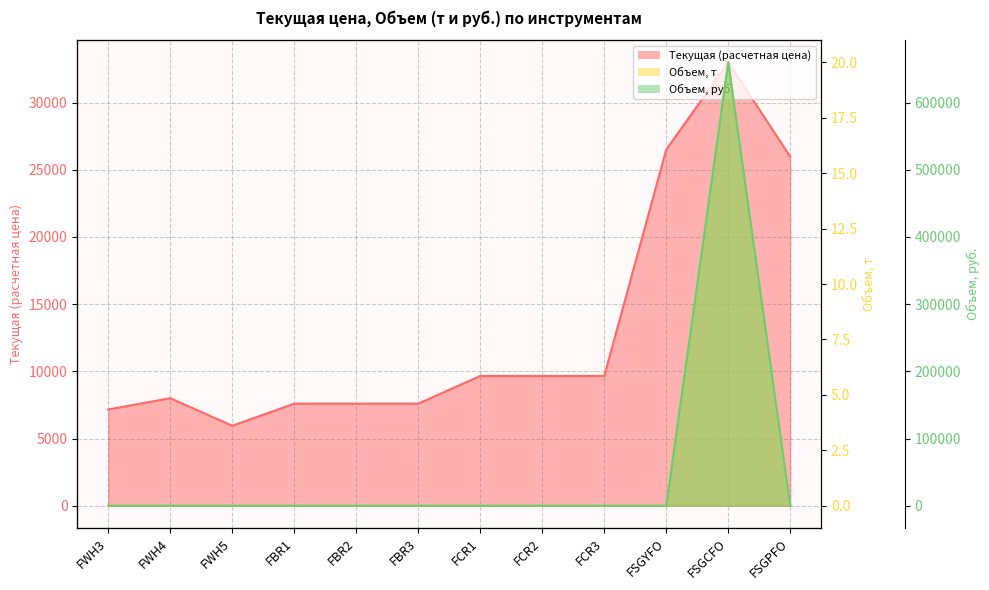

At FSGPFO, list the series in order from smallest to largest.

Объем, т, Объем, руб., Текущая (расчетная цена)